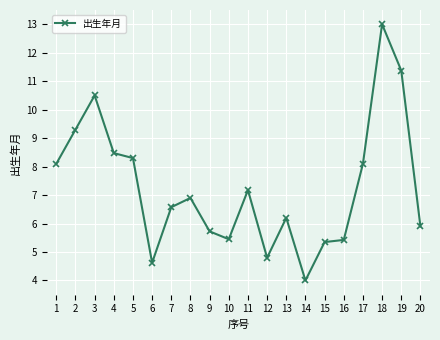

Which label corresponds to the smallest value in the chart?

14